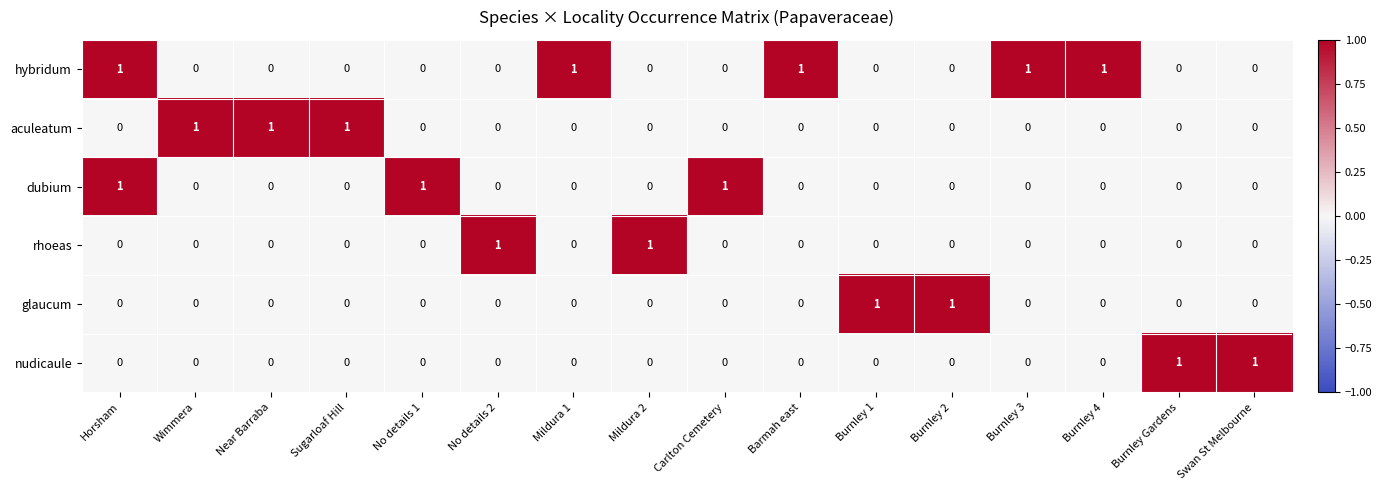

How many aculeatum values are between 0 and 1?

16